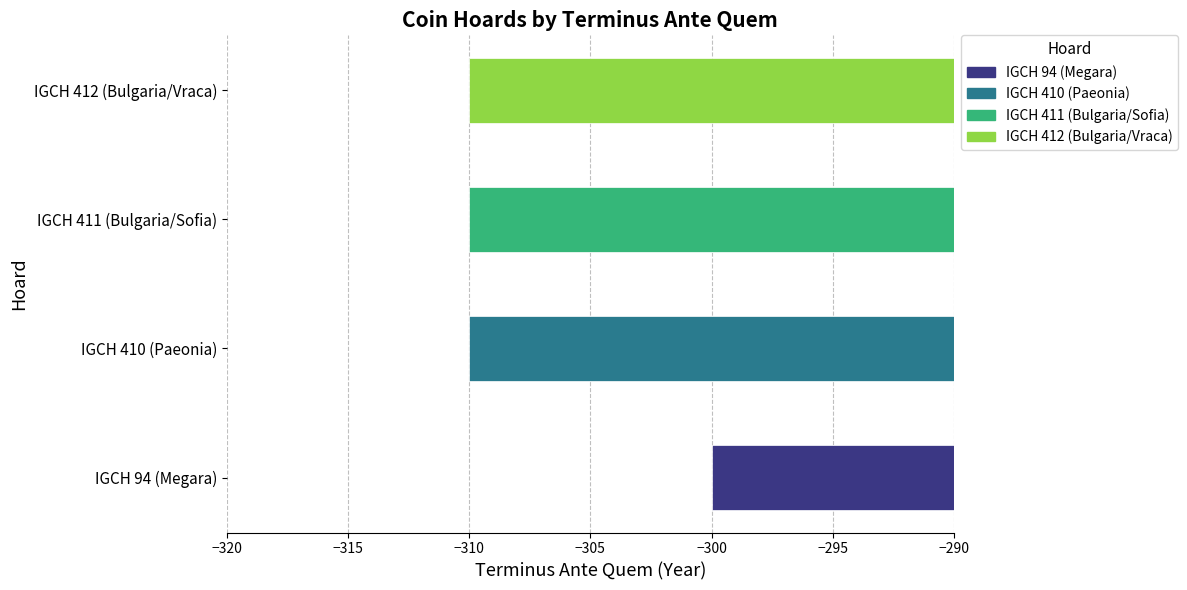

Between IGCH 94 (Megara) and IGCH 410 (Paeonia), which is larger?

IGCH 94 (Megara)